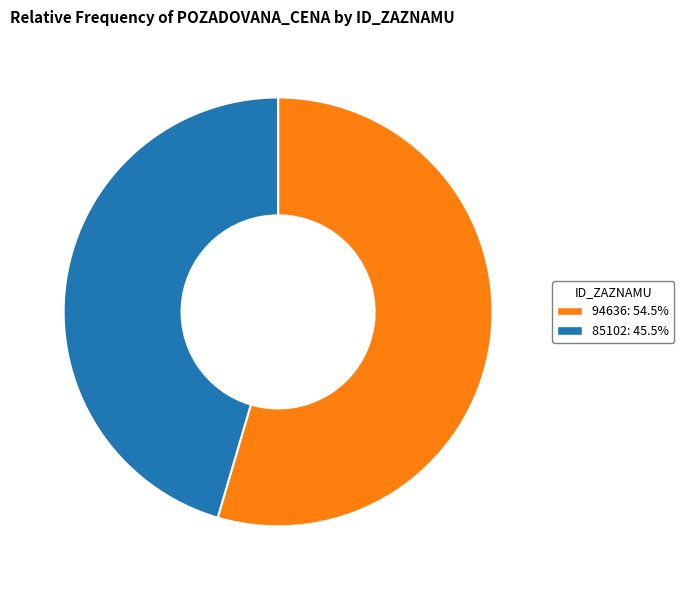

True or false: 94636 accounts for 55% of the total.

True